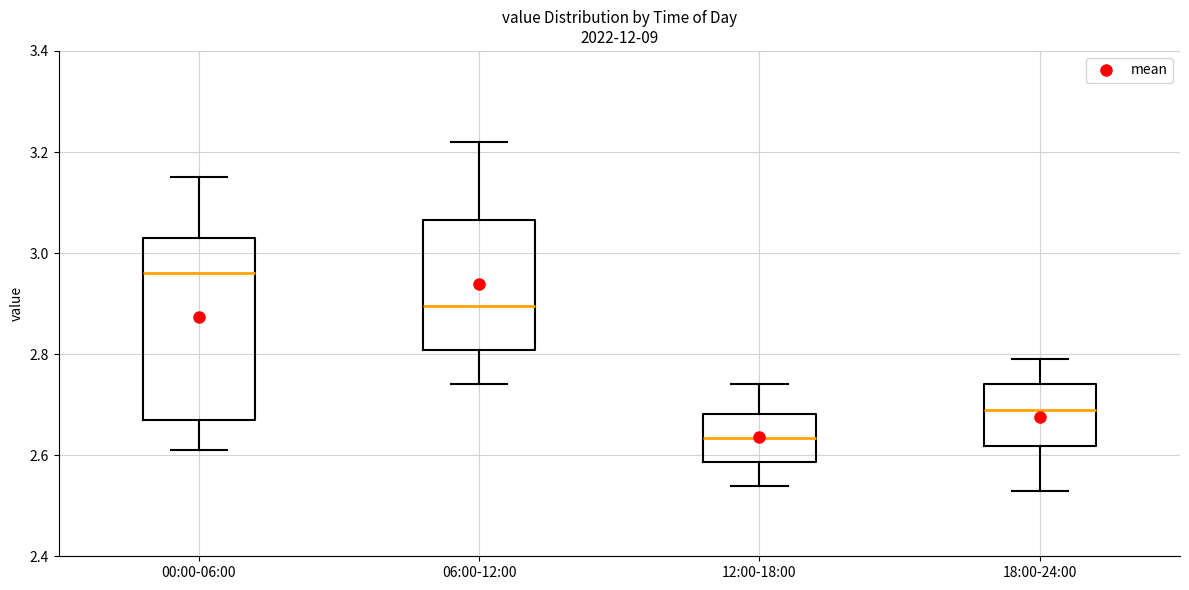

Reading left to right, transcribe this box plot: for each box, give where its median line is, the range the box spans, and where its two whiskers end, as read against the y-axis. The values are not printed on the chart, so give them approximately, as read against the axis.

00:00-06:00: median 2.96, box 2.68 to 3.04, whiskers 2.62 to 3.16
06:00-12:00: median 2.90, box 2.80 to 3.06, whiskers 2.74 to 3.22
12:00-18:00: median 2.64, box 2.58 to 2.68, whiskers 2.54 to 2.74
18:00-24:00: median 2.70, box 2.62 to 2.74, whiskers 2.54 to 2.80